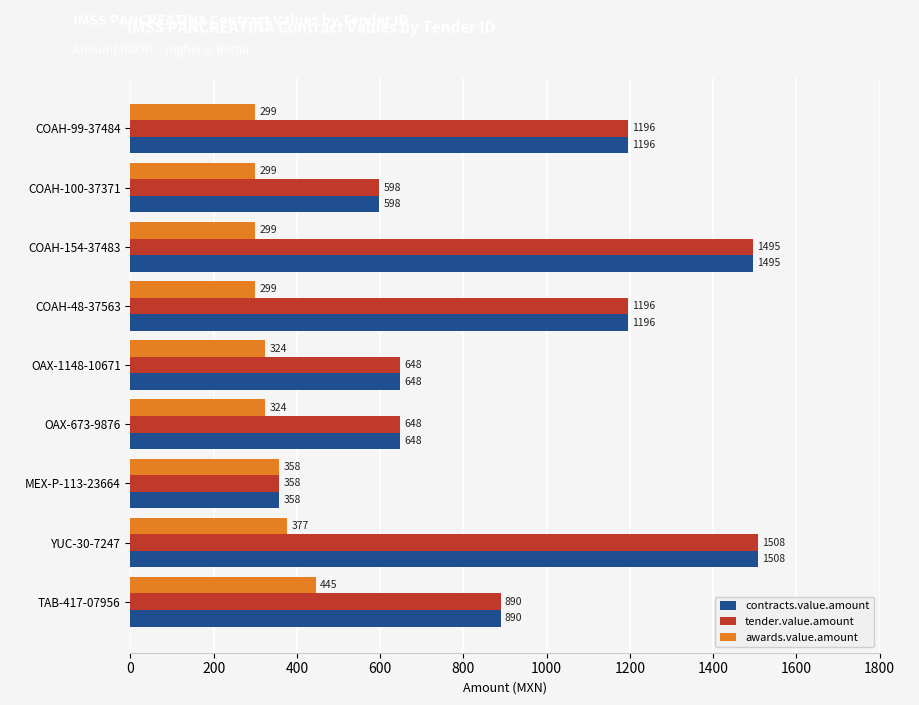

Is it true that contracts.value.amount equals 2376 at YUC-30-7247?

False